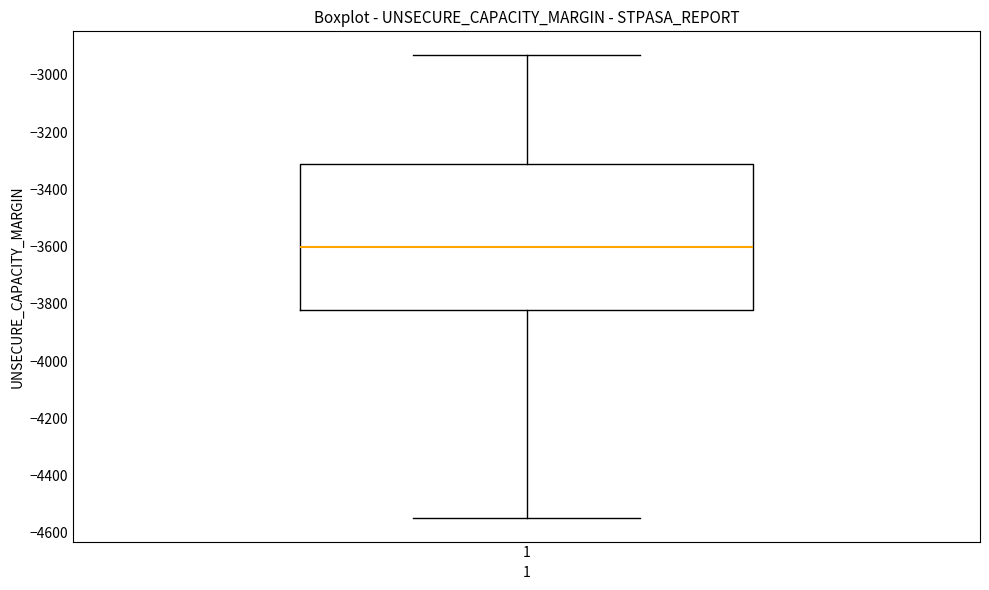

Transcribe this box plot: give where the median line is, the range the box spans, and where the two whiskers end, as read against the y-axis. The values are not printed on the chart, so give them approximately, as read against the axis.

median -3600, box -3820 to -3300, whiskers -4540 to -2920